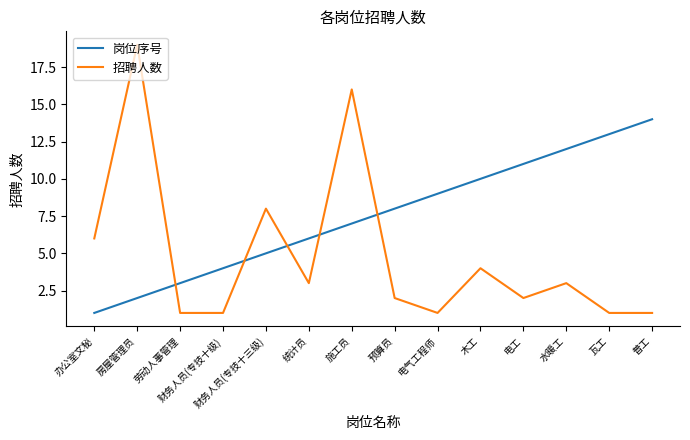

What position from the left is 财务人员(专技十三级)?

5